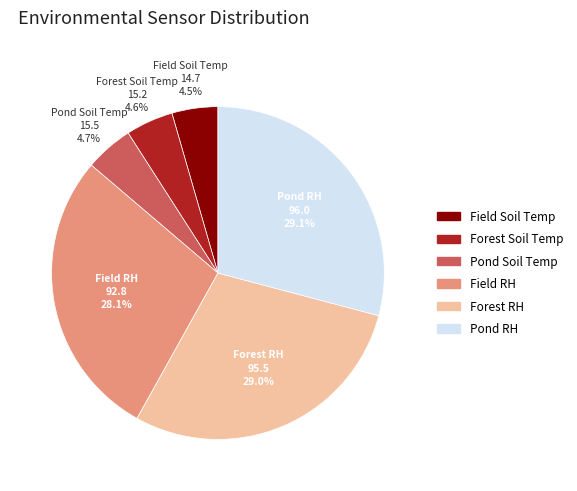

Does Pond Soil Temp account for over 50% of the chart?

No